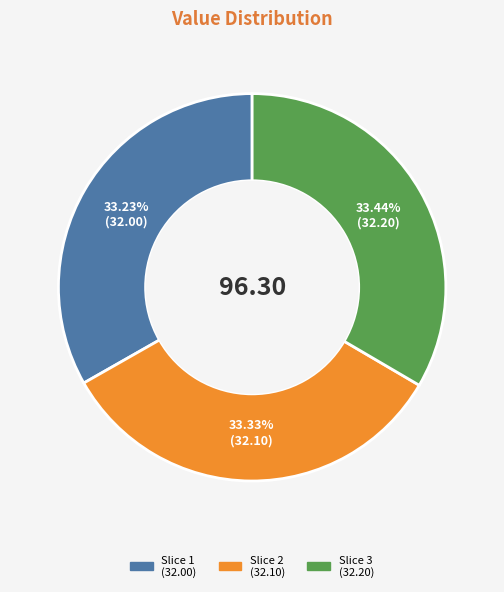

How many slices are in this pie chart?

3